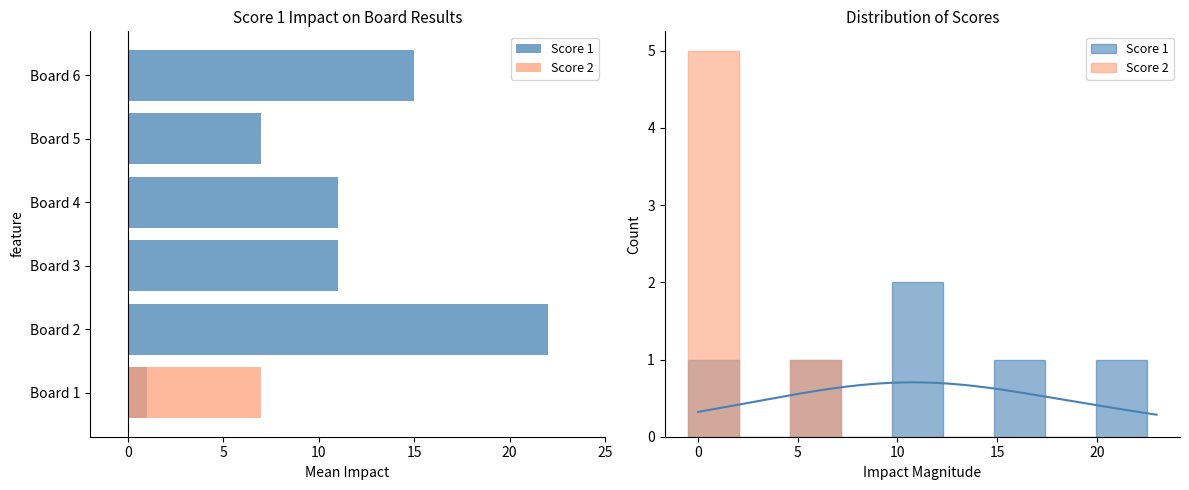

Which series has the widest spread of values?

Score 1